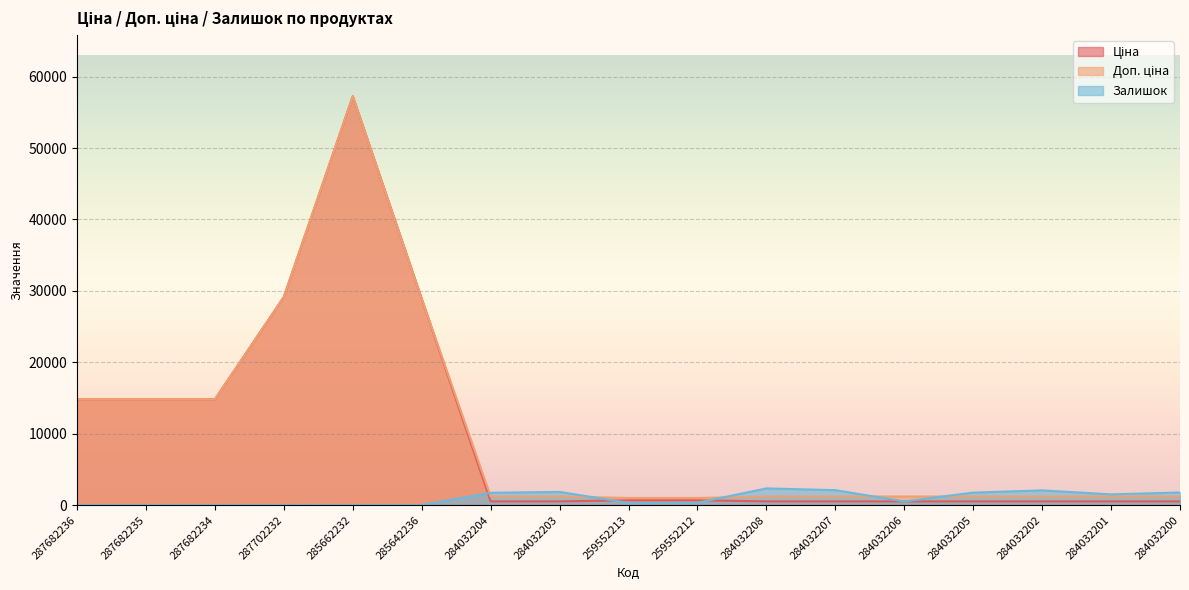

The value of Залишок at 287682235 is -1057.9. True or false?

False